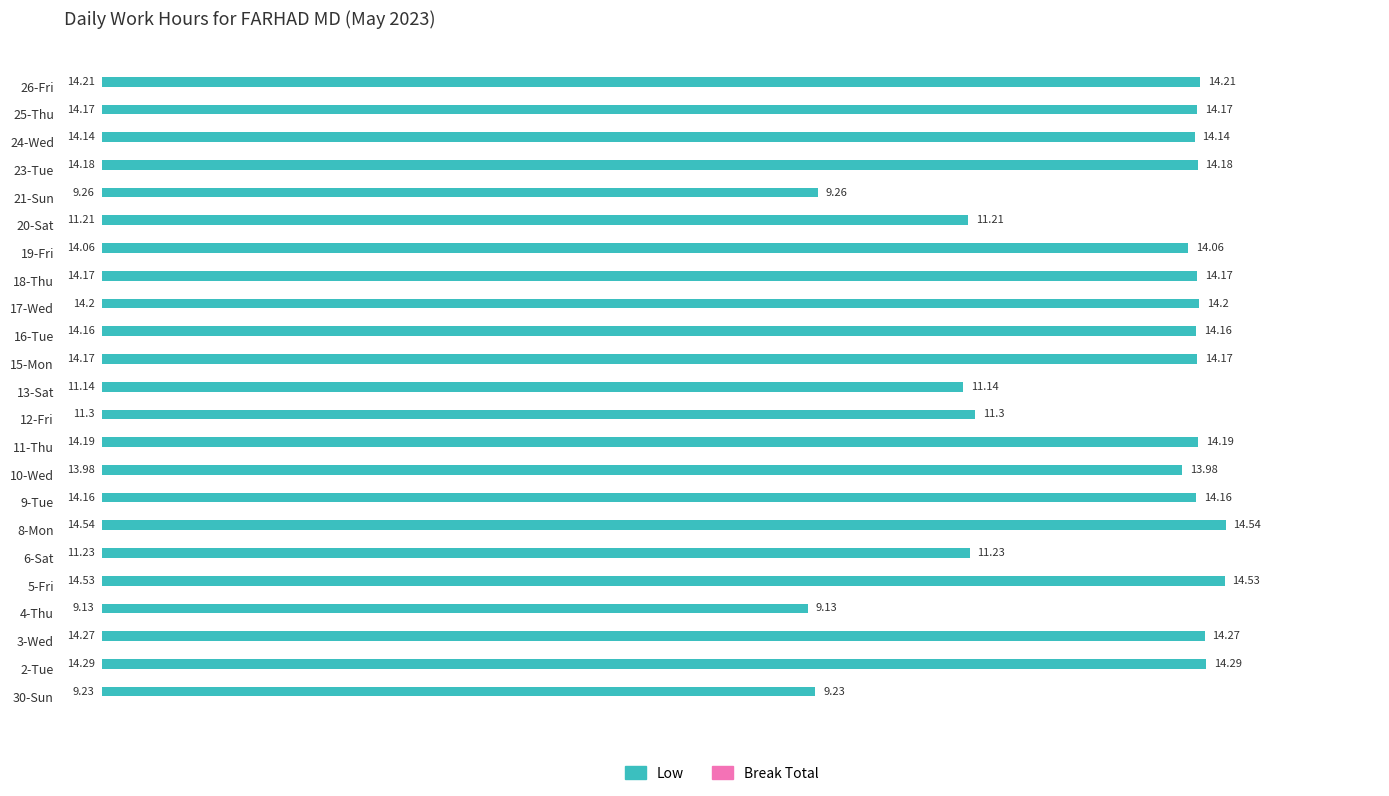

Does the chart contain stacked bars?

No